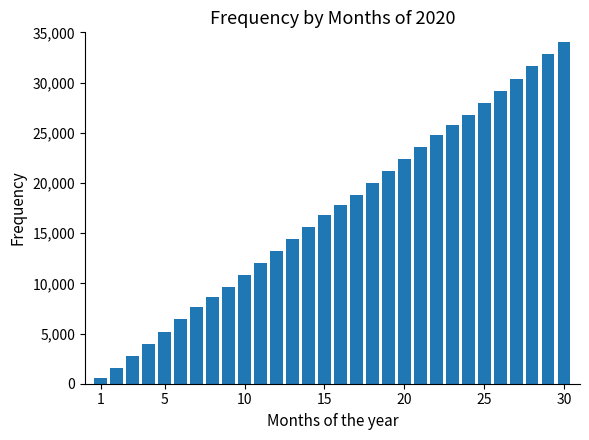

What is the value of the 5th bar from the left?

5200